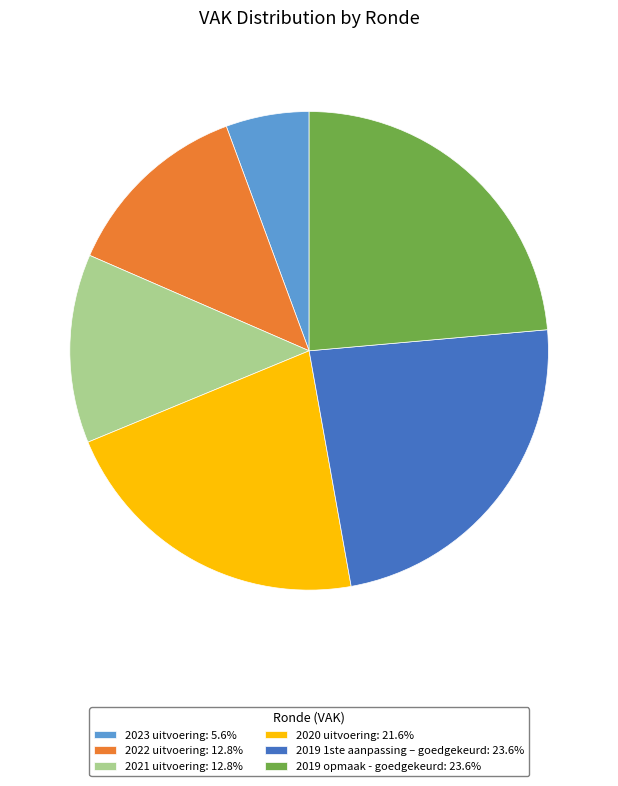

Does 2019 1ste aanpassing – goedgekeurd: 23.6% represent more than half of the total?

No